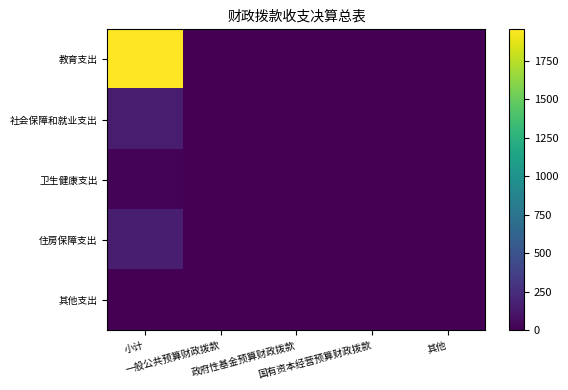

Reading left to right, transcribe all the data shown in this chart.

教育支出: 小计=1955.6	一般公共预算财政拨款=0.0	政府性基金预算财政拨款=0.0	国有资本经营预算财政拨款=0.0	其他=0.0
社会保障和就业支出: 小计=157.2	一般公共预算财政拨款=0.0	政府性基金预算财政拨款=0.0	国有资本经营预算财政拨款=0.0	其他=0.0
卫生健康支出: 小计=21.8	一般公共预算财政拨款=0.0	政府性基金预算财政拨款=0.0	国有资本经营预算财政拨款=0.0	其他=0.0
住房保障支出: 小计=165.3	一般公共预算财政拨款=0.0	政府性基金预算财政拨款=0.0	国有资本经营预算财政拨款=0.0	其他=0.0
其他支出: 小计=0.0	一般公共预算财政拨款=0.0	政府性基金预算财政拨款=0.0	国有资本经营预算财政拨款=0.0	其他=0.0